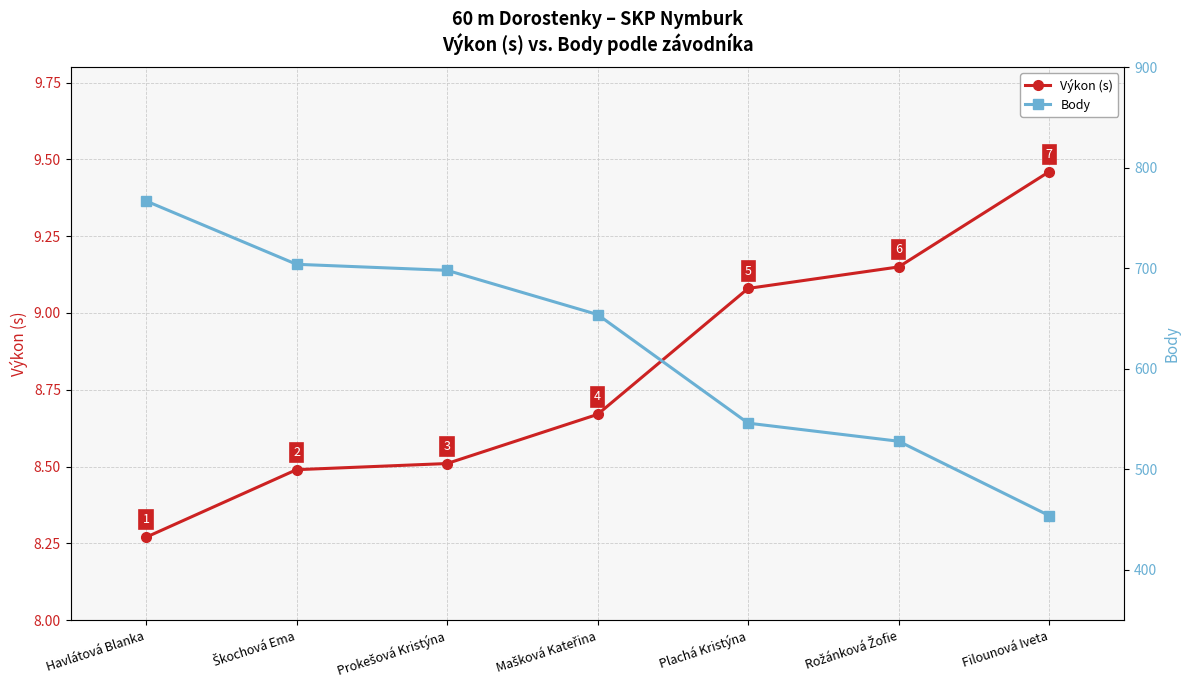

Reading right to left, transcribe all the data shown in this chart.

Výkon (s): 9.5	9.2	9.1	8.7	8.5	8.5	8.3
Body: 454.0	528.0	546.0	654.0	698.0	704.0	767.0